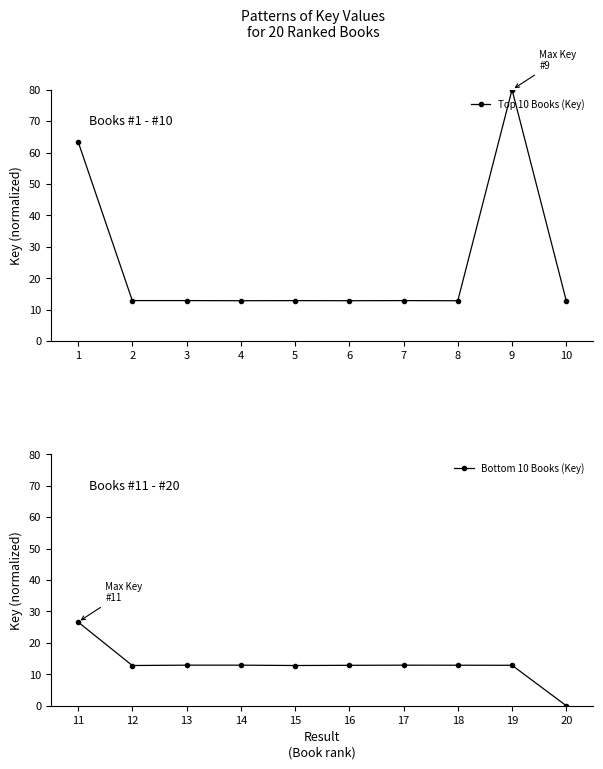

What is the value of the Top 10 Books (Key) point at the 5th from the left?

12.9